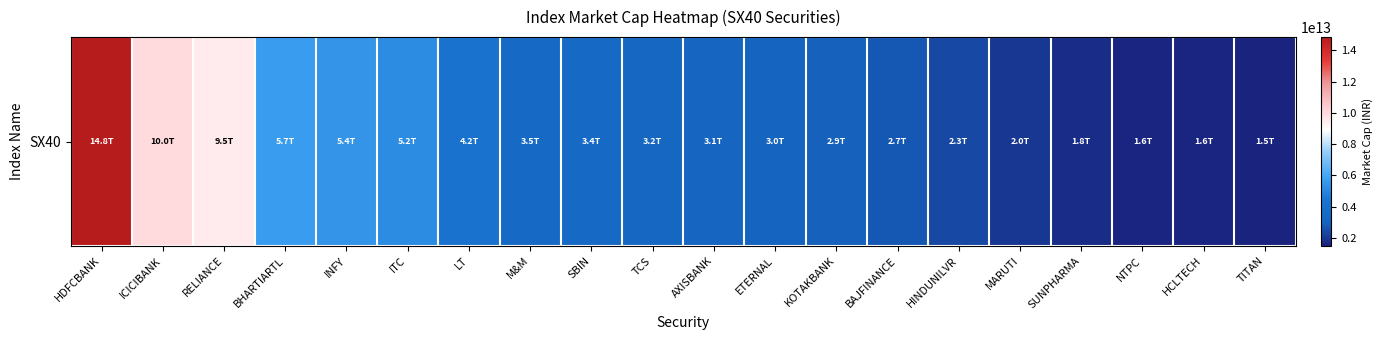

List the labels in order of value, smallest first.

TITAN, HCLTECH, NTPC, SUNPHARMA, MARUTI, HINDUNILVR, BAJFINANCE, KOTAKBANK, ETERNAL, AXISBANK, TCS, SBIN, M&M, LT, ITC, INFY, BHARTIARTL, RELIANCE, ICICIBANK, HDFCBANK